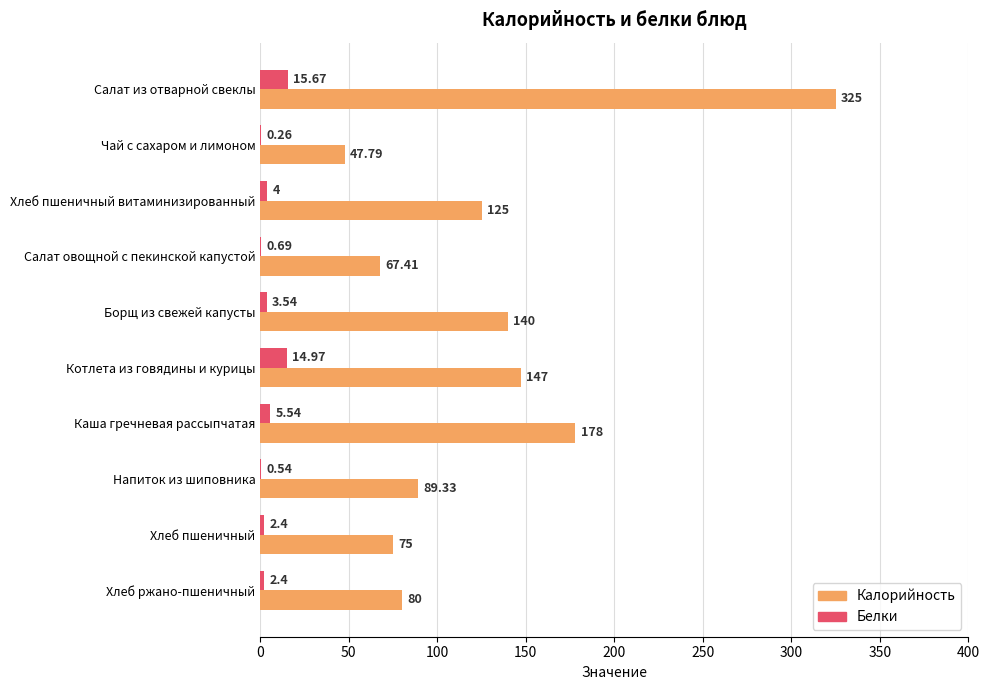

What is the sum of all Белки values?

50.0